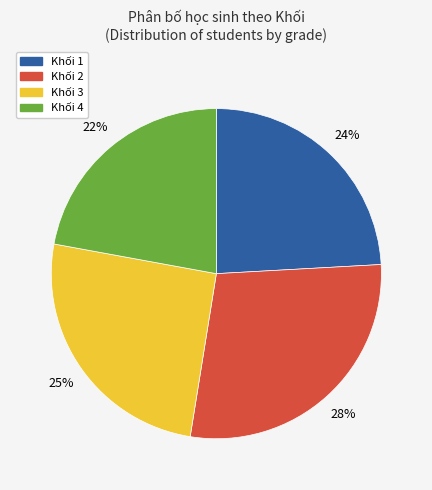

Is there any slice that represents more than half of the pie?

No